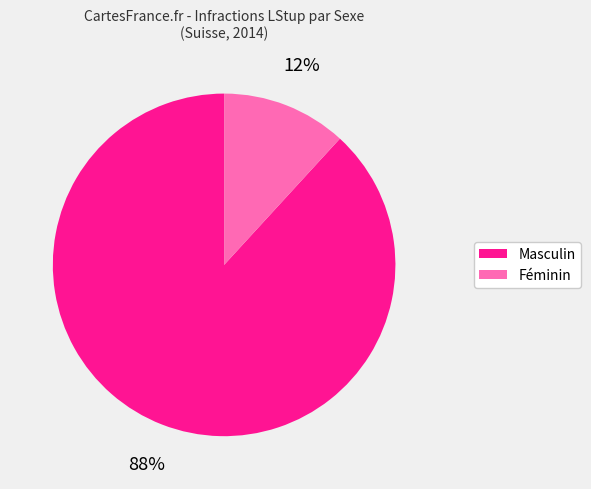

Rank the categories by value from lowest to highest.

Féminin, Masculin